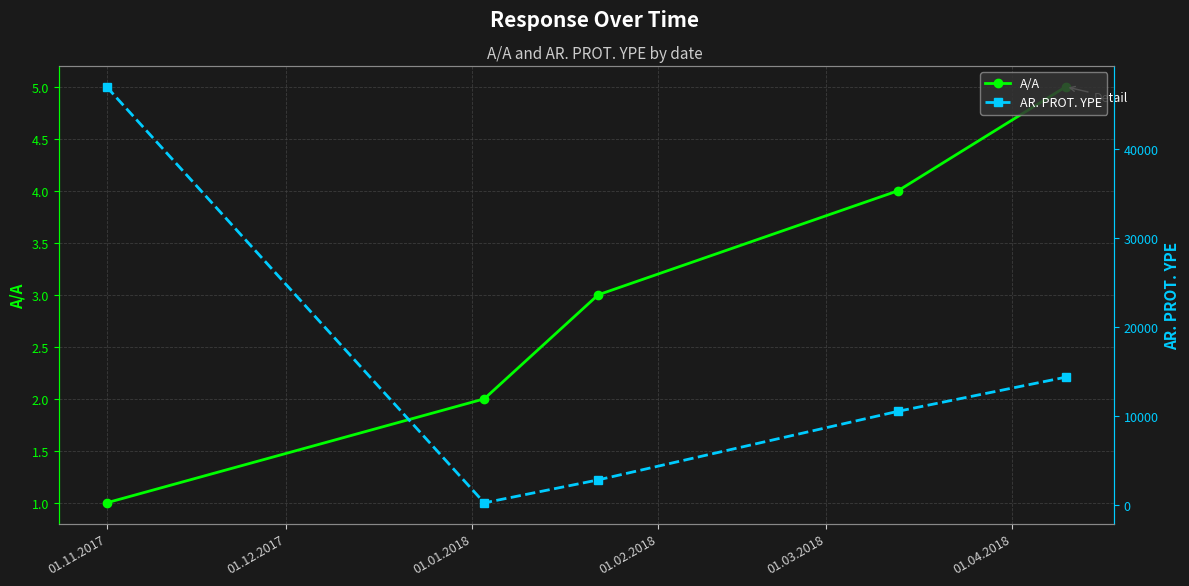

At which category is the sum across all series the highest?

01.11.2017